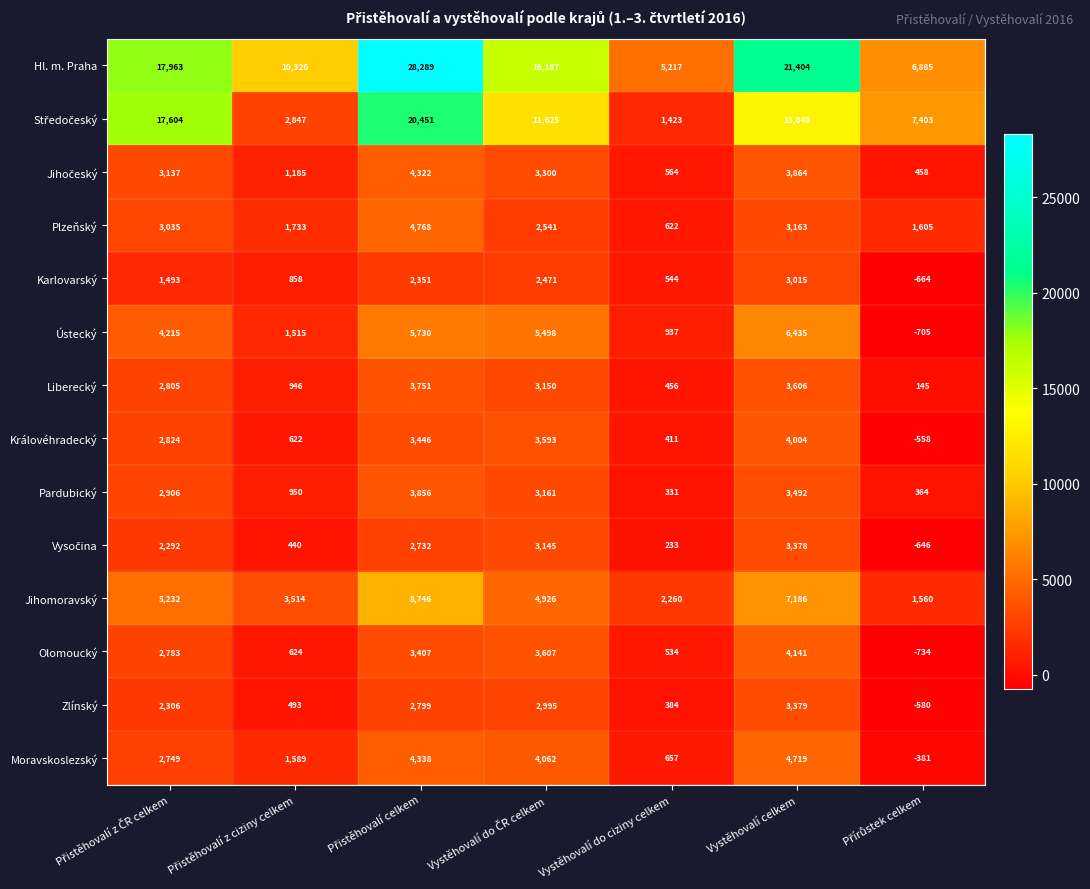

At how many categories does at least one series exceed 14073?

4